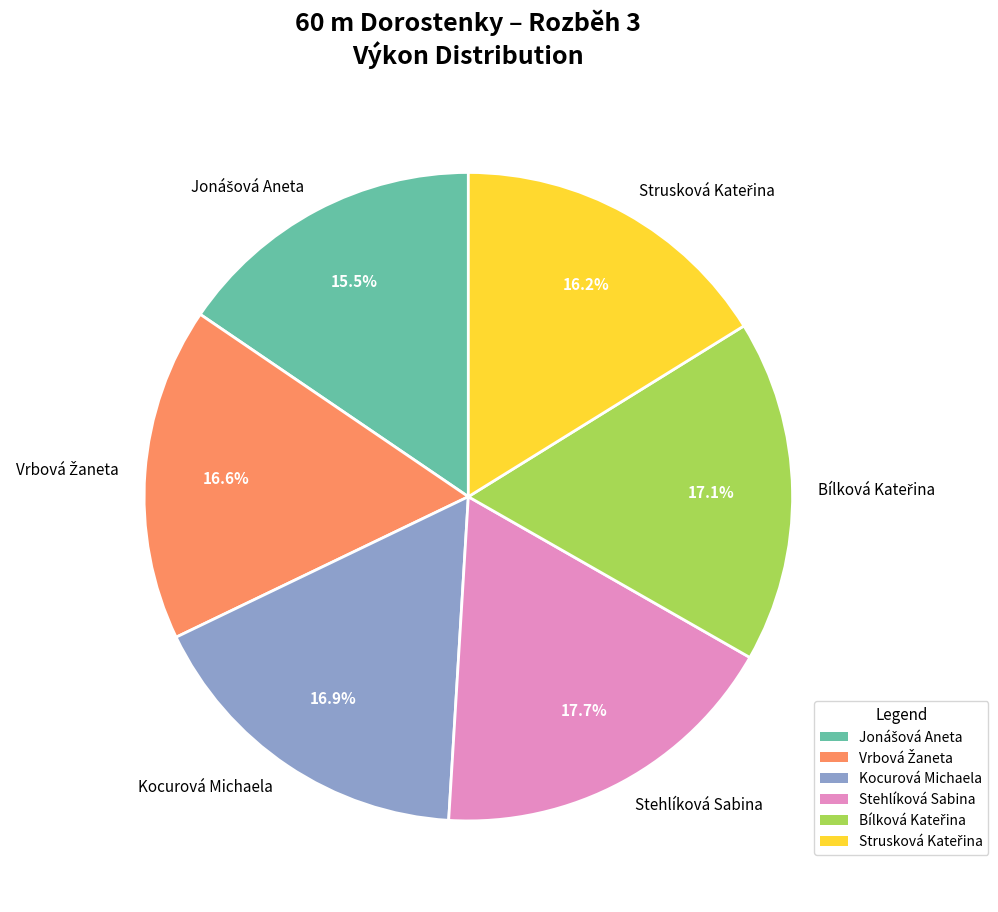

How many slices are in this pie chart?

6